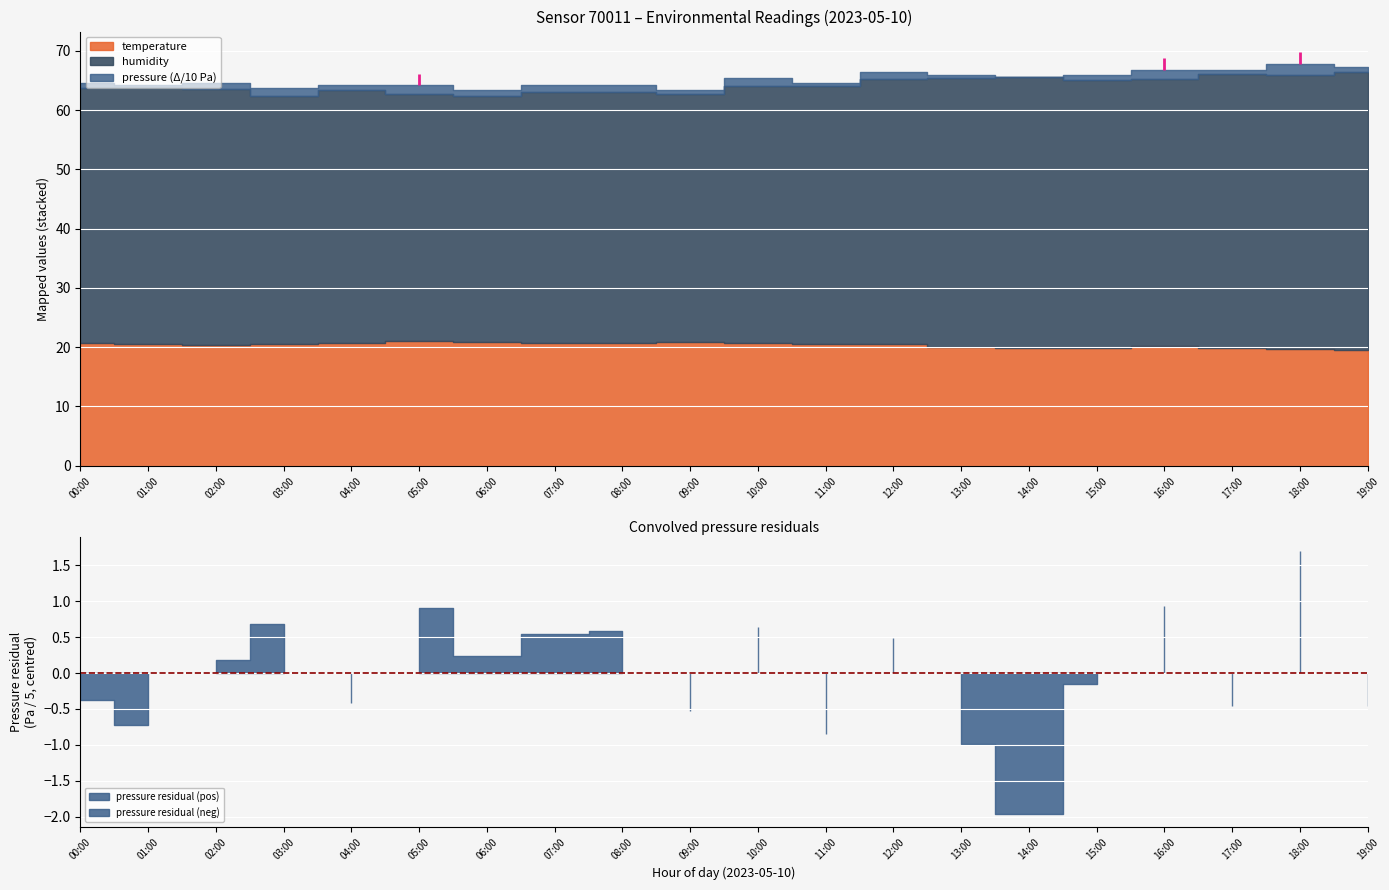

At which category is the sum across all series the highest?

18:00